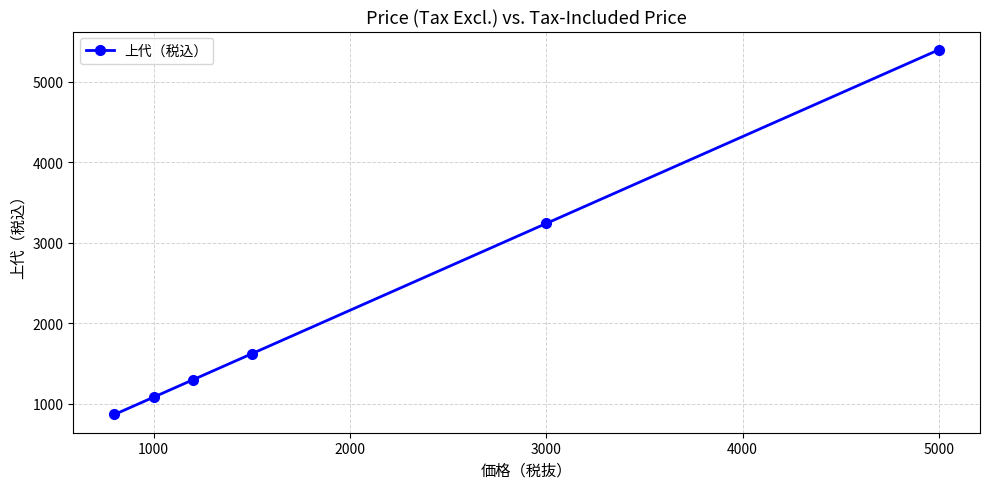

True or false: the data has more than 1 interior local peaks.

False